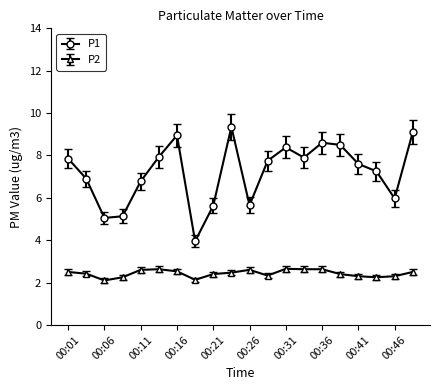

What are all the series names shown in the legend?

P1, P2